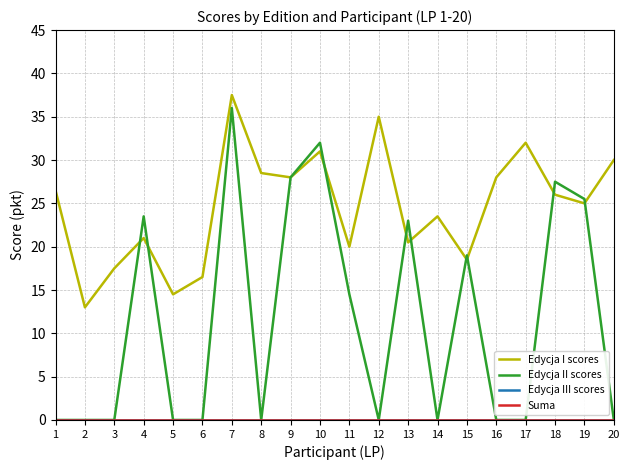

Is the value of Edycja II scores at 6 greater than the value of Edycja III scores at 12?

No